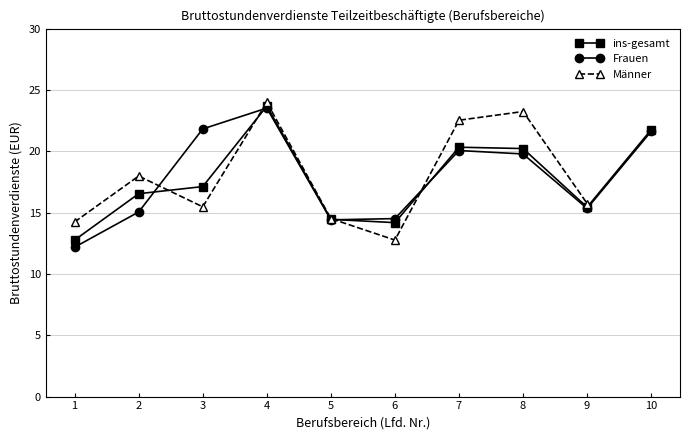

What are all the series names shown in the legend?

ins-gesamt, Frauen, Männer